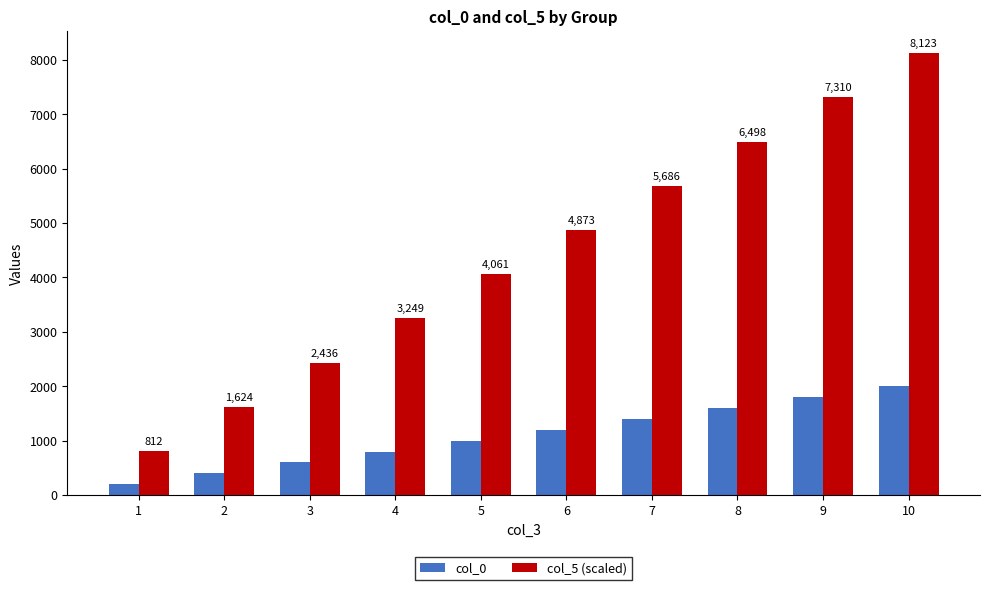

What is the minimum value for col_0?

200